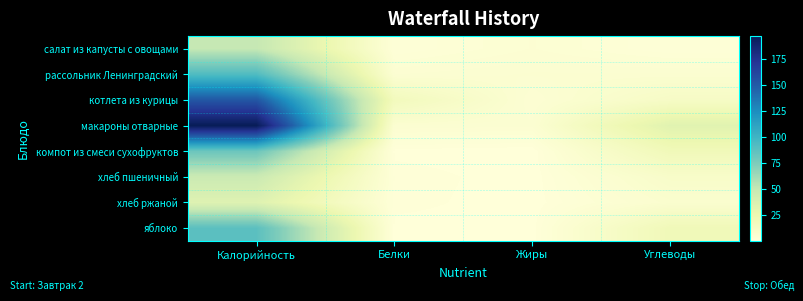

At how many categories does at least one series exceed 111?

1